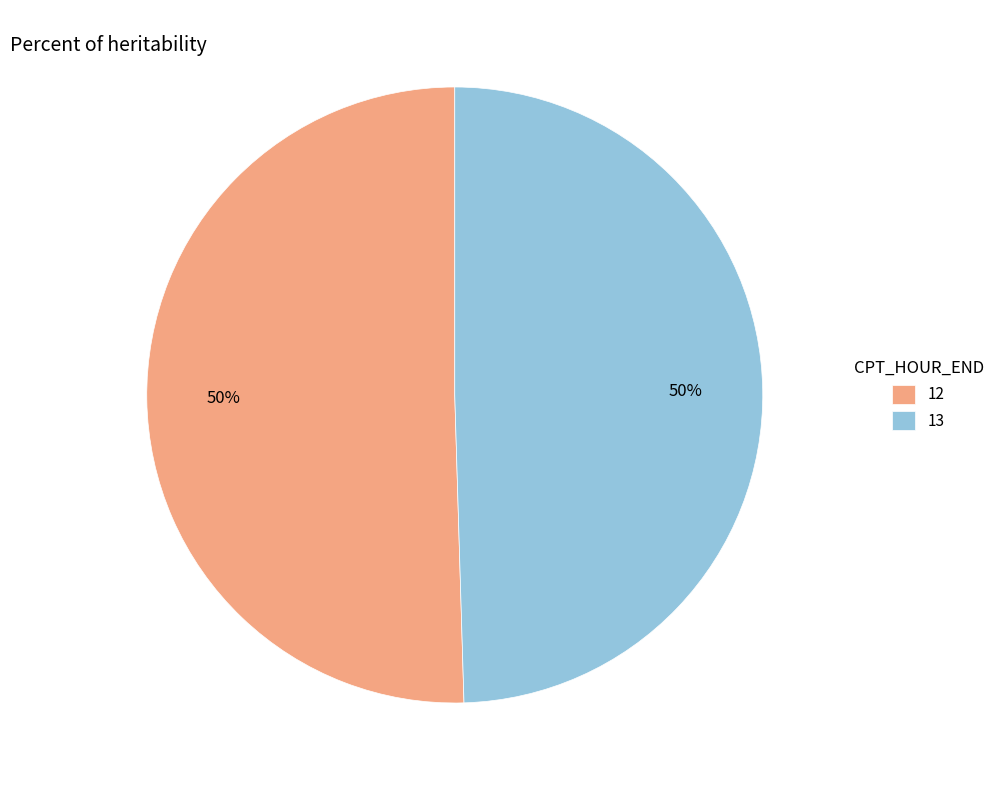

Approximately how many times larger is the value at 12 compared to 13?

1.0